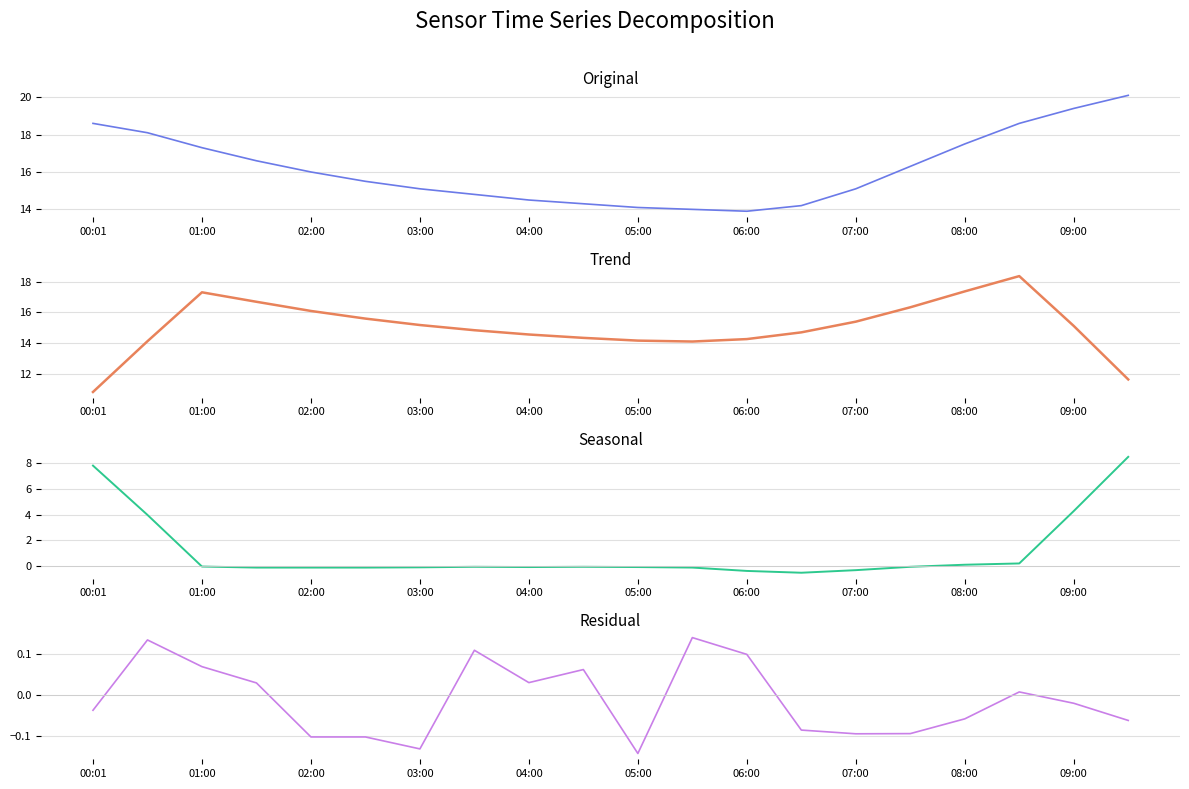

How many lines are shown in the chart?

4